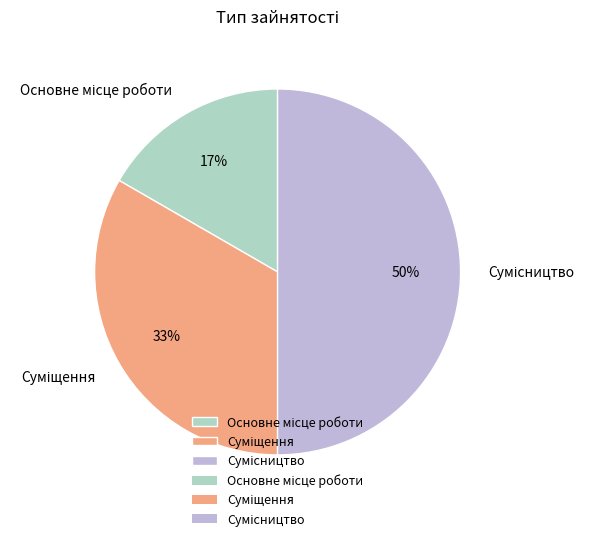

To the nearest percent, what is the average slice percentage?

33%